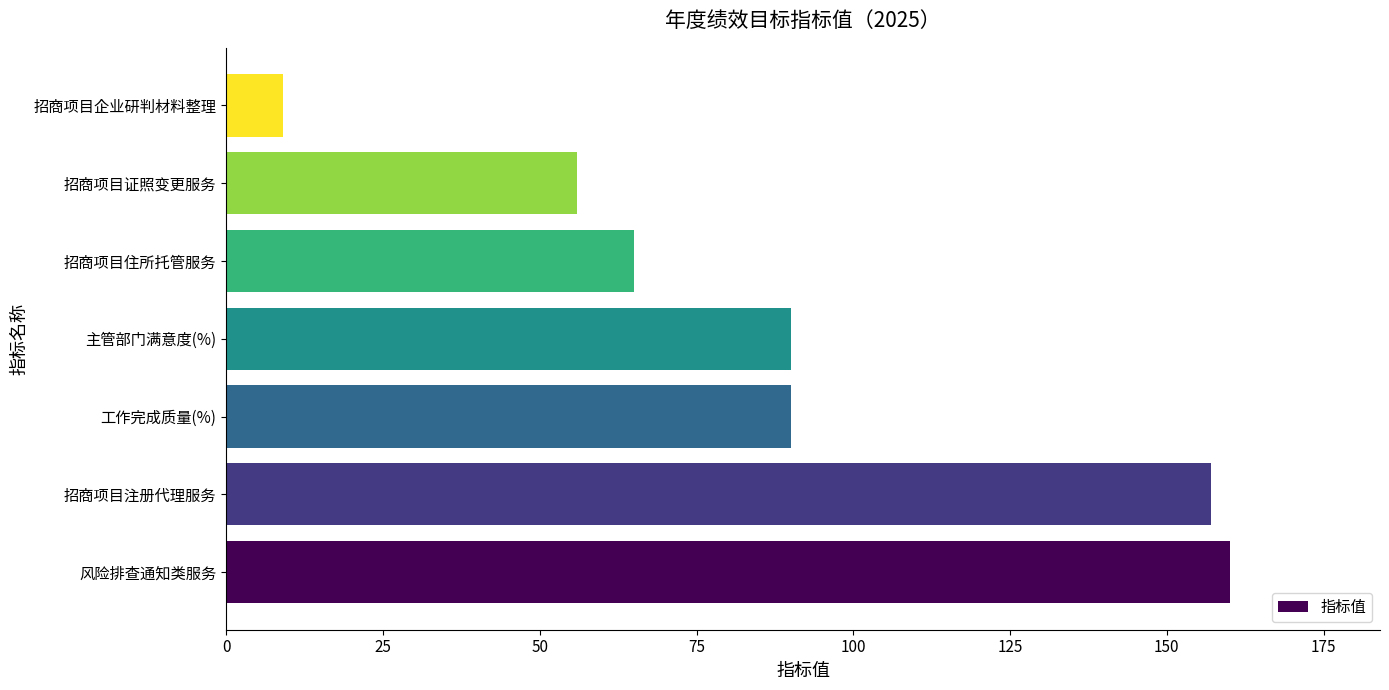

Is it true that the value at 风险排查通知类服务 is 87?

False